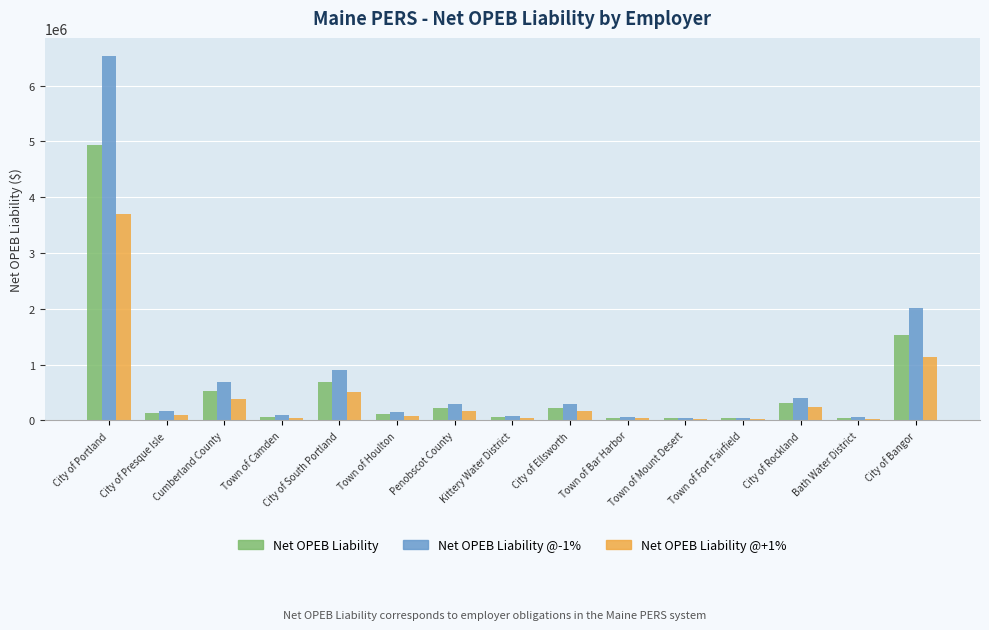

Which series has the widest spread of values?

Net OPEB Liability @-1%